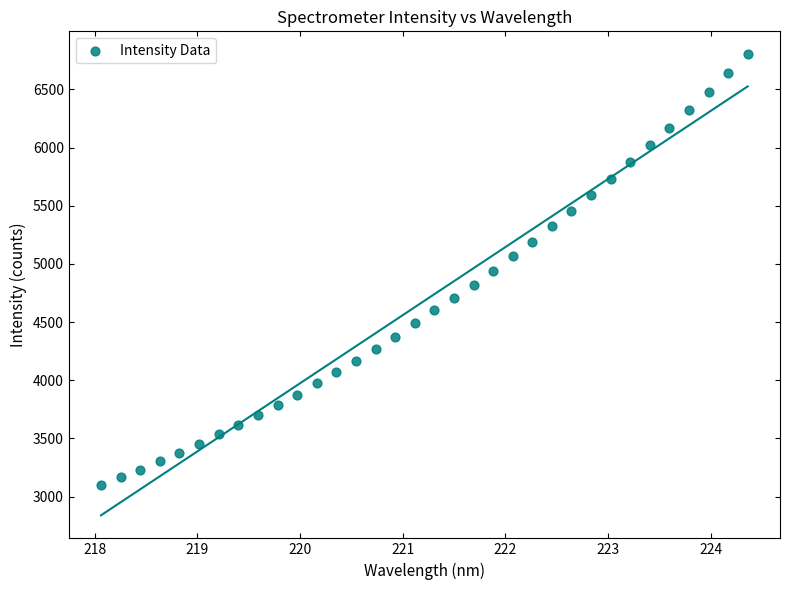

What is the range of X values (max minus min)?

6.3